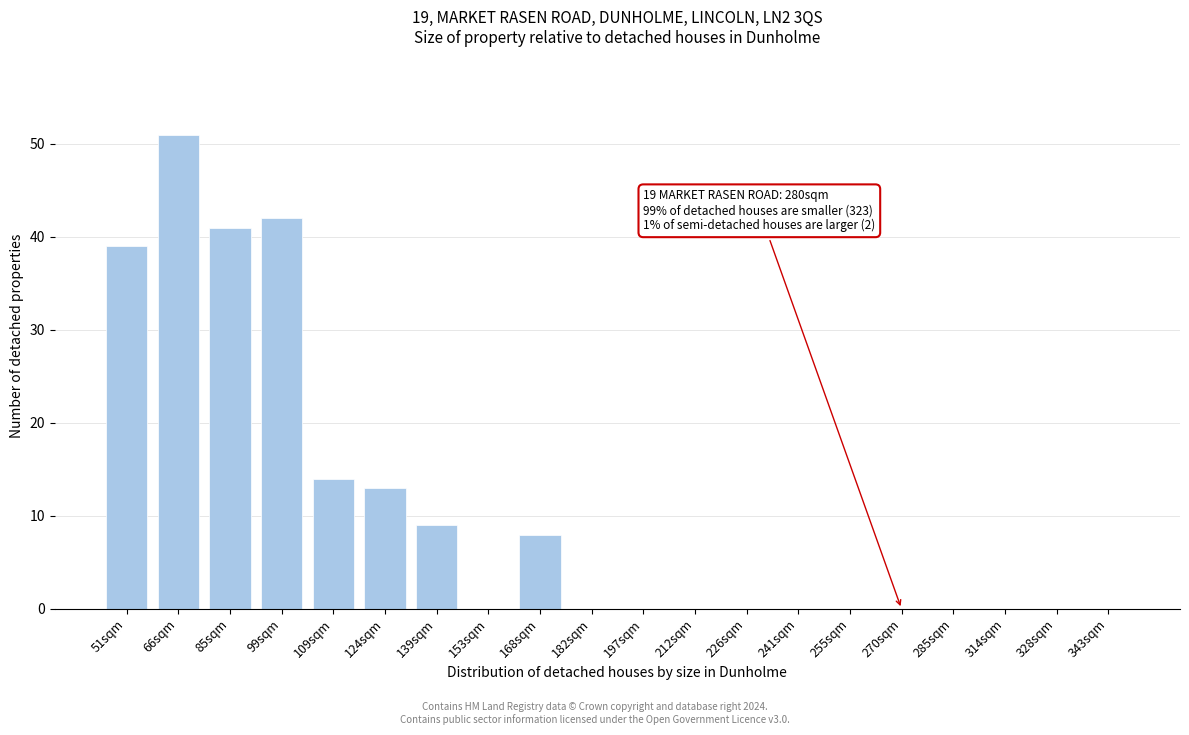

Reading left to right, extract all data points from this chart.

51sqm=39	66sqm=51	85sqm=41	99sqm=42	109sqm=14	124sqm=13	139sqm=9	153sqm=0	168sqm=8	182sqm=0	197sqm=0	212sqm=0	226sqm=0	241sqm=0	255sqm=0	270sqm=0	285sqm=0	314sqm=0	328sqm=0	343sqm=0